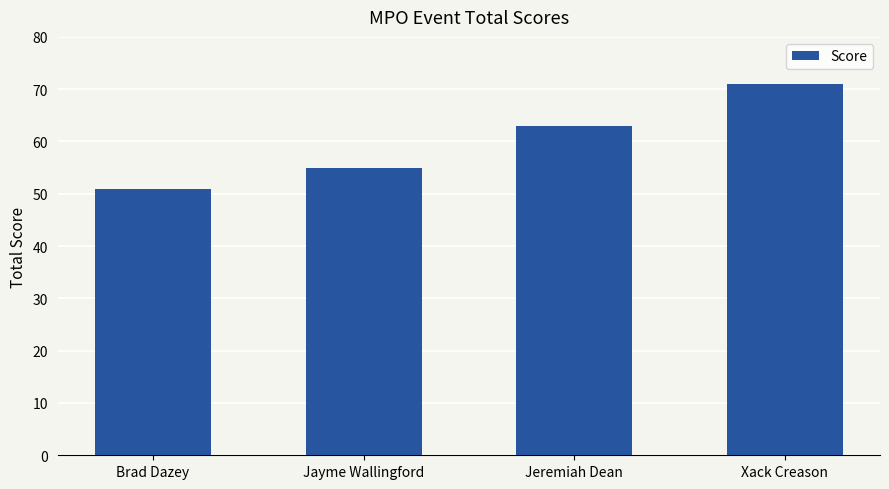

What is the difference between the second highest and second lowest values?

8